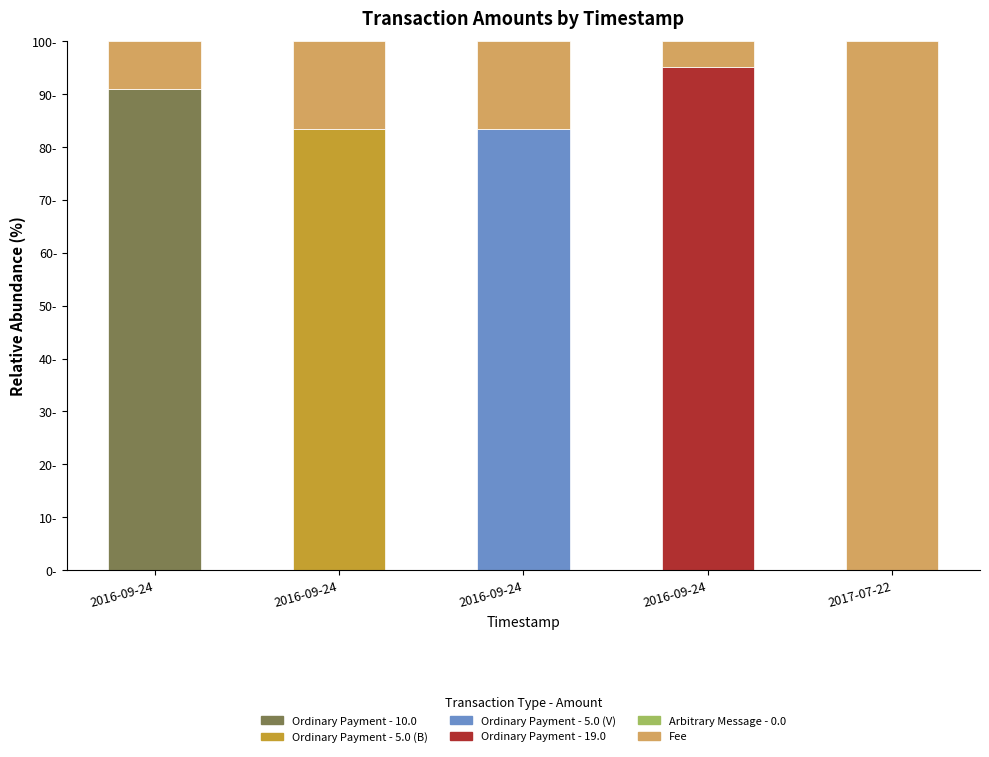

Which series has the largest total across all categories?

Fee